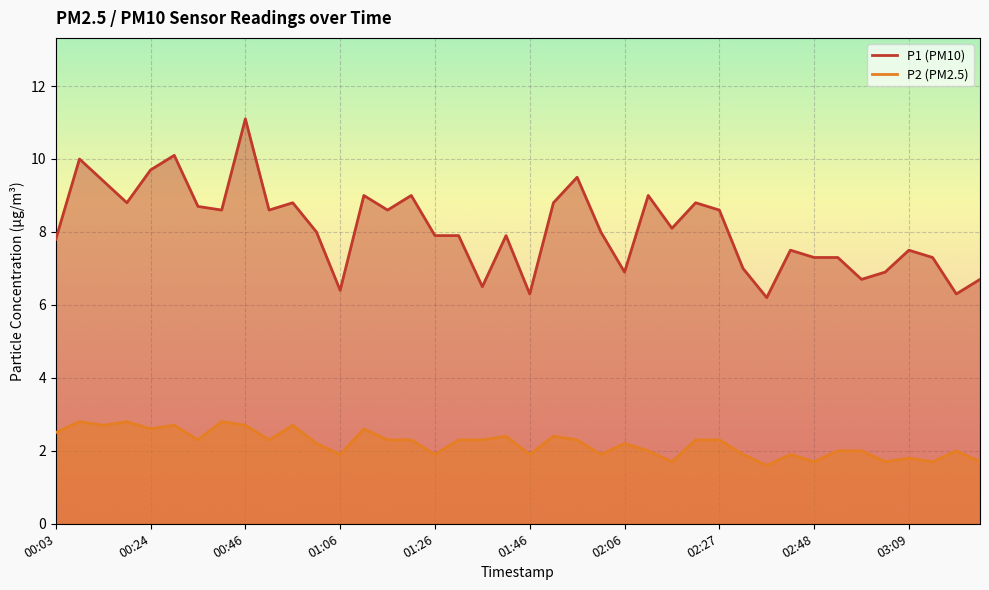

List the series in order of their peak value, lowest first.

P2, P1